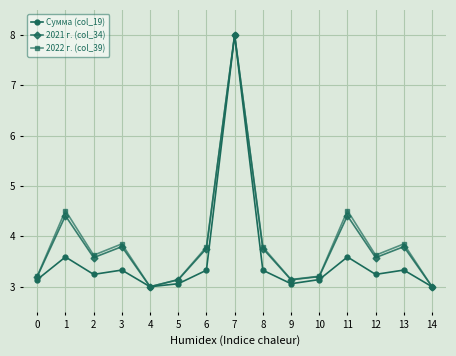

Reading left to right, extract all data points from this chart.

Сумма (col_19): 0=3.1	1=3.6	2=3.2	3=3.3	4=3.0	5=3.1	6=3.3	7=8.0	8=3.3	9=3.1	10=3.1	11=3.6	12=3.2	13=3.3	14=3.0
2021 г. (col_34): 0=3.2	1=4.4	2=3.6	3=3.8	4=3.0	5=3.1	6=3.8	7=8.0	8=3.8	9=3.1	10=3.2	11=4.4	12=3.6	13=3.8	14=3.0
2022 г. (col_39): 0=3.2	1=4.5	2=3.6	3=3.9	4=3.0	5=3.1	6=3.8	7=8.0	8=3.8	9=3.1	10=3.2	11=4.5	12=3.6	13=3.9	14=3.0